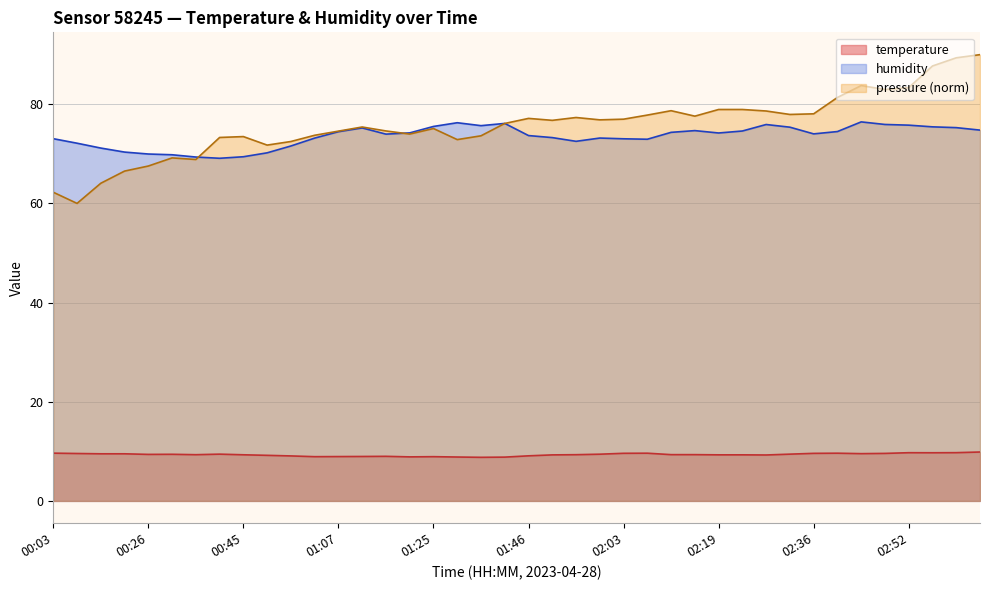

What is the difference between the highest and lowest values at 02:19?

69.6